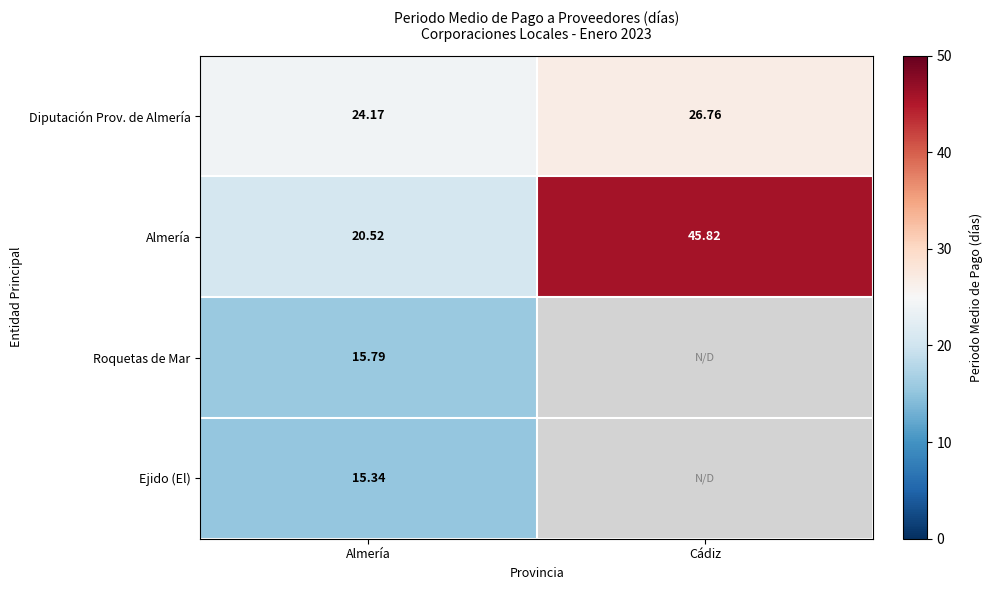

Which category has the highest value in the Diputación Prov. de Almería series?

Cádiz